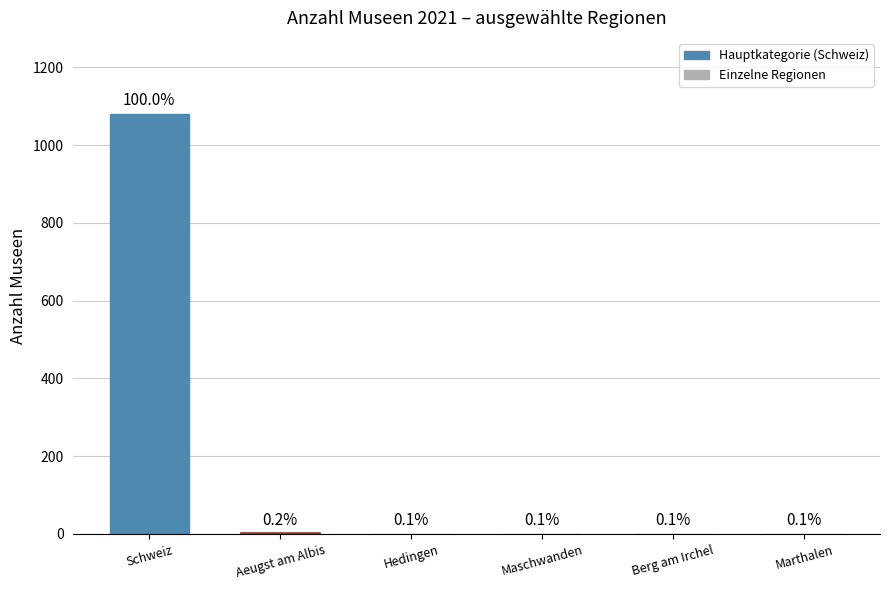

Between Marthalen and Maschwanden, which is larger?

Marthalen